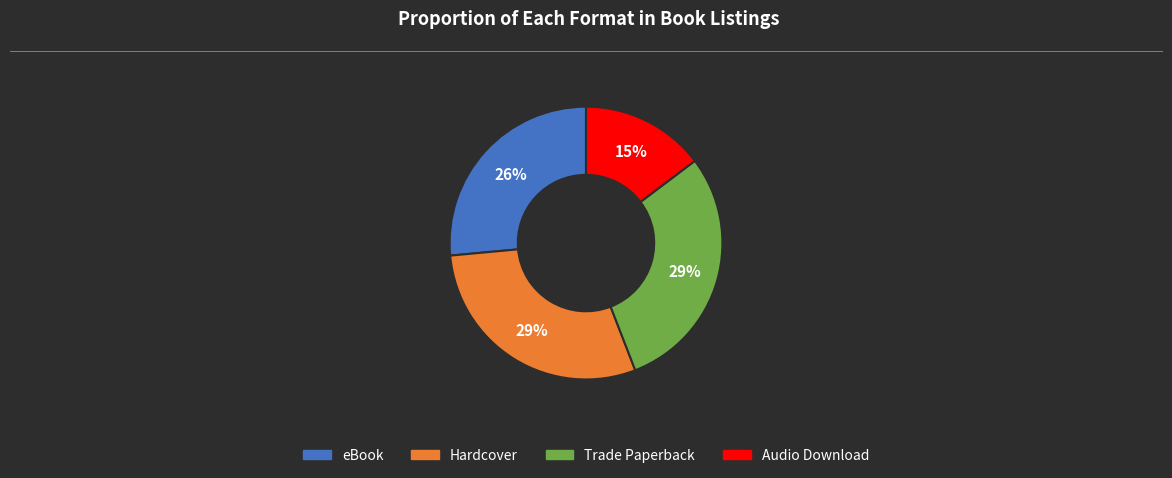

The Hardcover slice represents 29% of the pie. True or false?

True